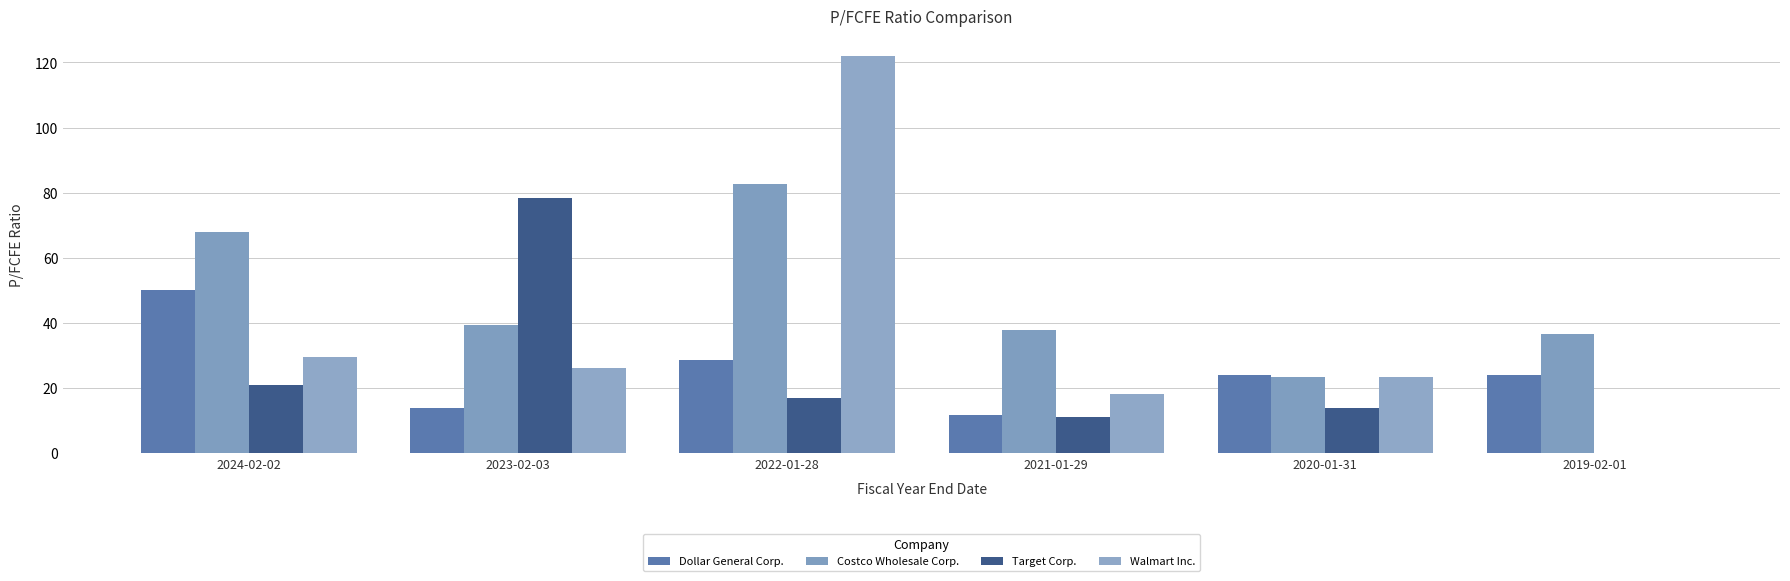

Does the chart contain stacked bars?

No